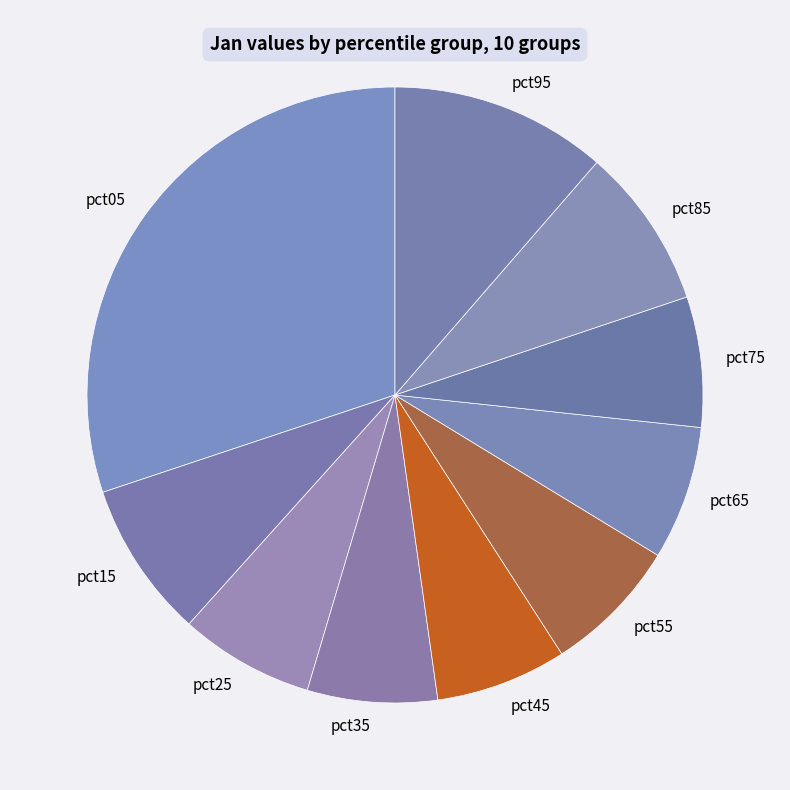

What is the ratio of the value at pct85 to the value at pct05?

0.3